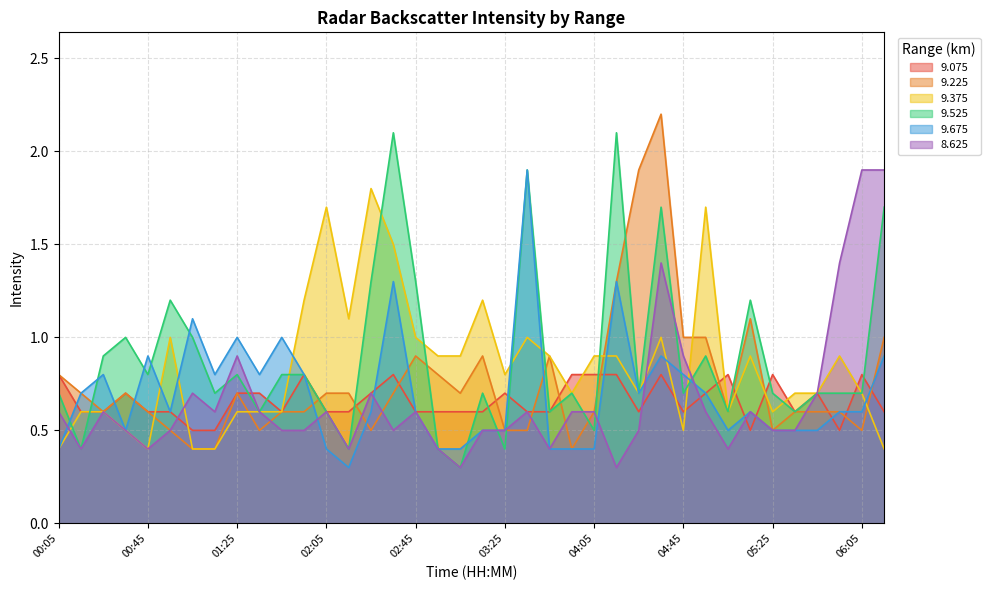

Between 00:25 and 04:35, which series saw the biggest shift?

  9.225